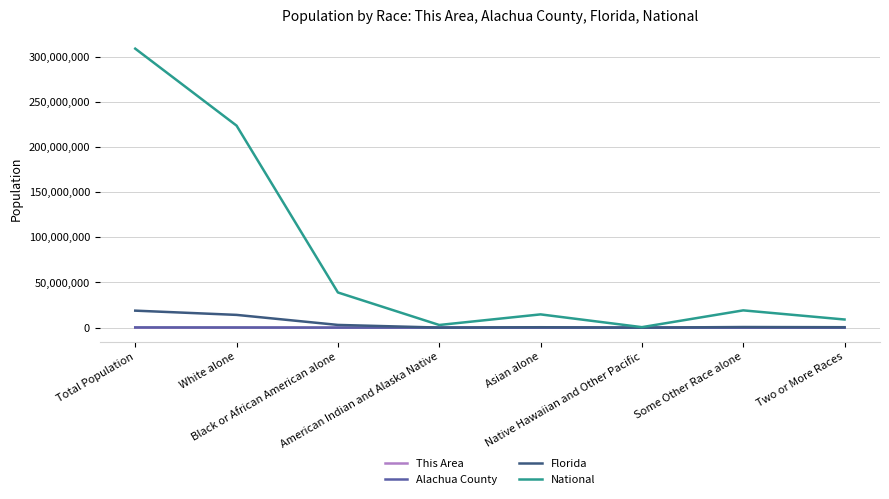

Which series has the widest spread of values?

National